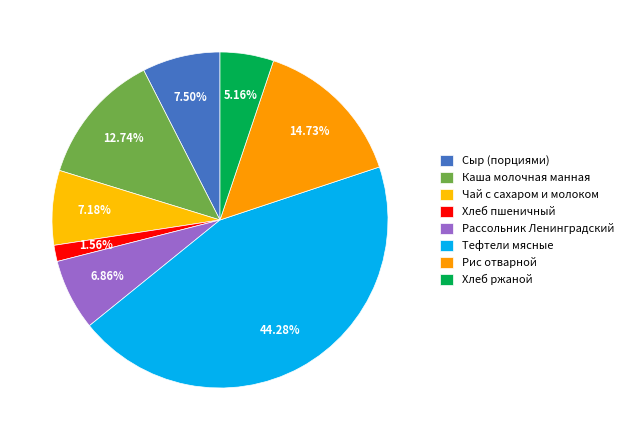

To the nearest percent, what is the average slice percentage?

12%